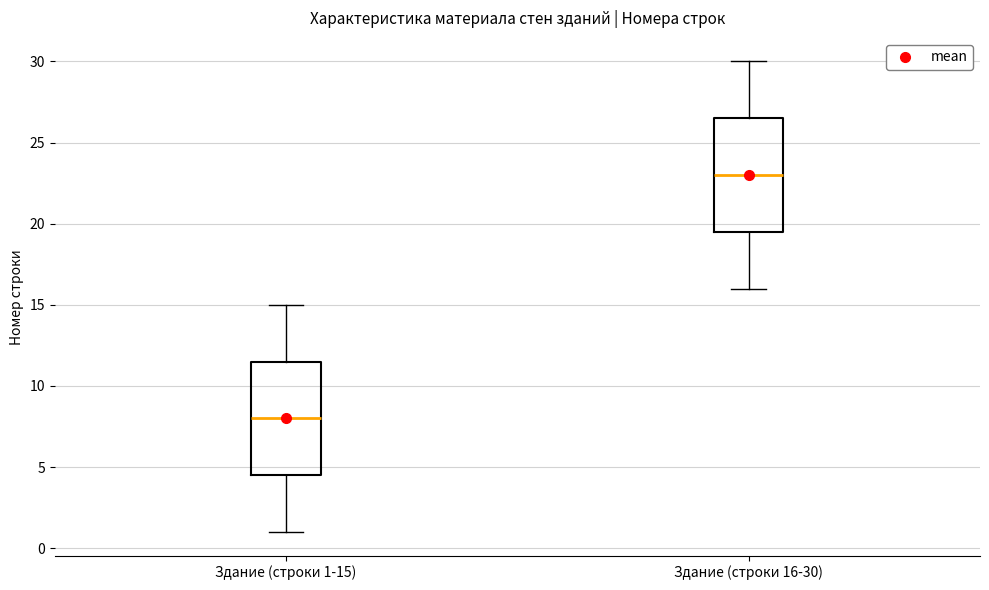

Which box's median line is the lowest?

Здание (строки 1-15)